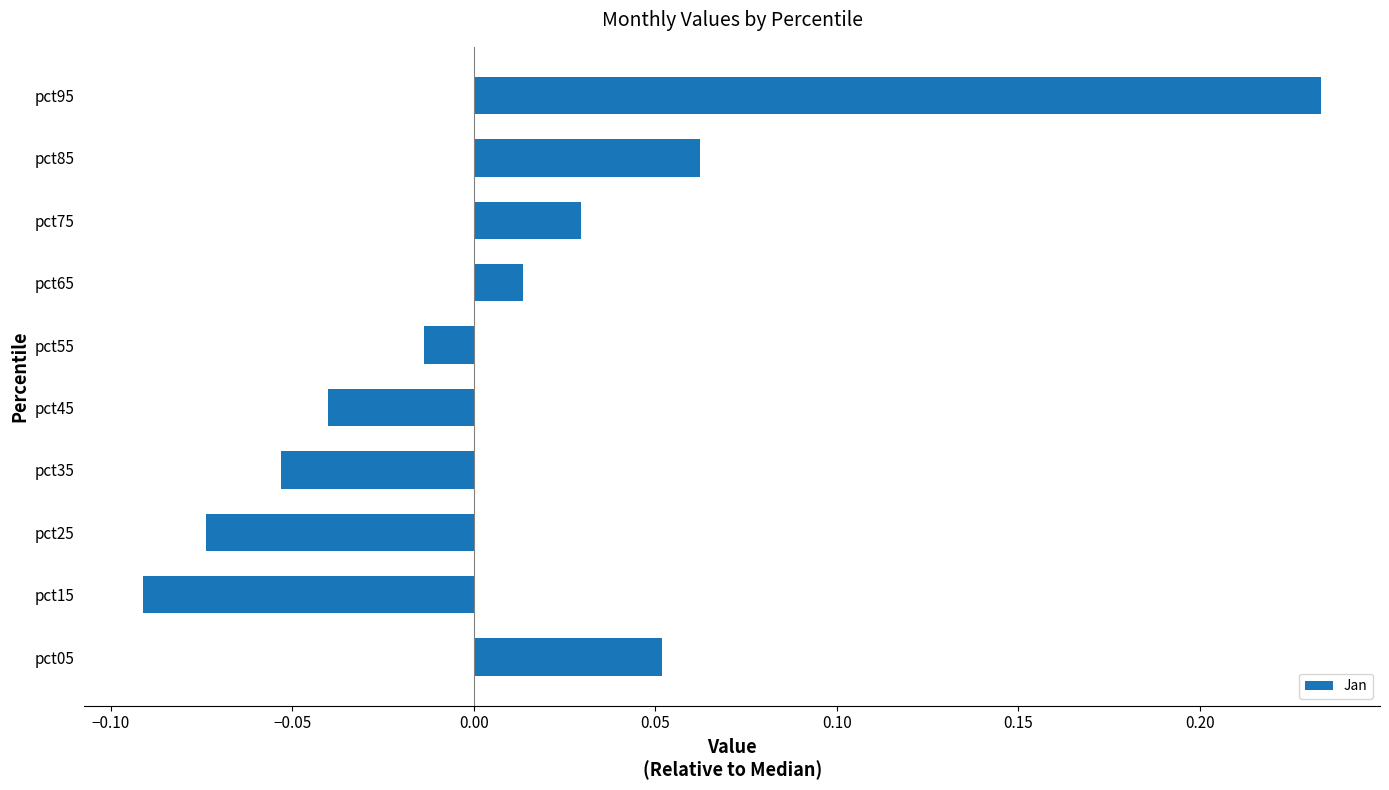

Between pct75 and pct35, which is larger?

pct75